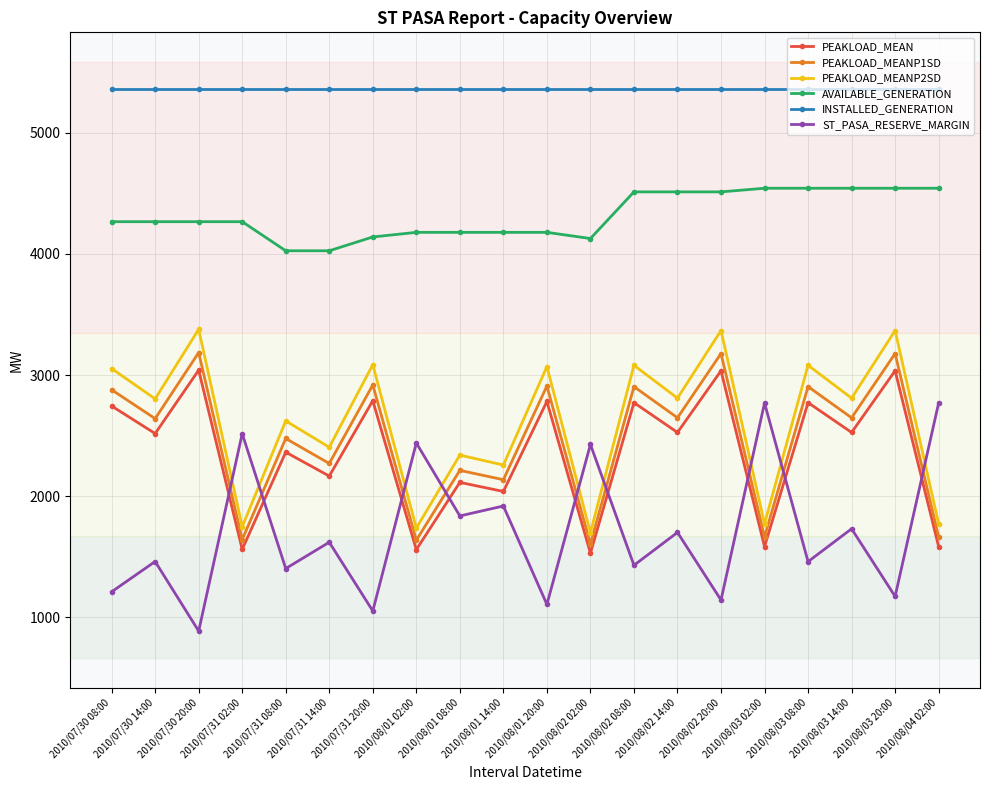

What is the label of the 1st point from the right?

2010/08/04 02:00